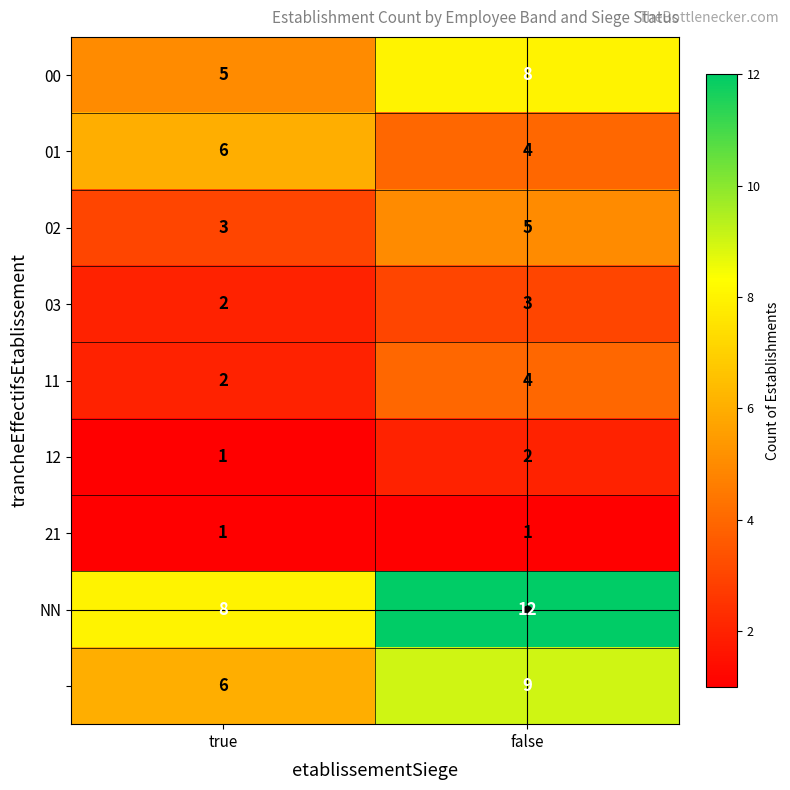

What is the maximum value shown in the chart?

12